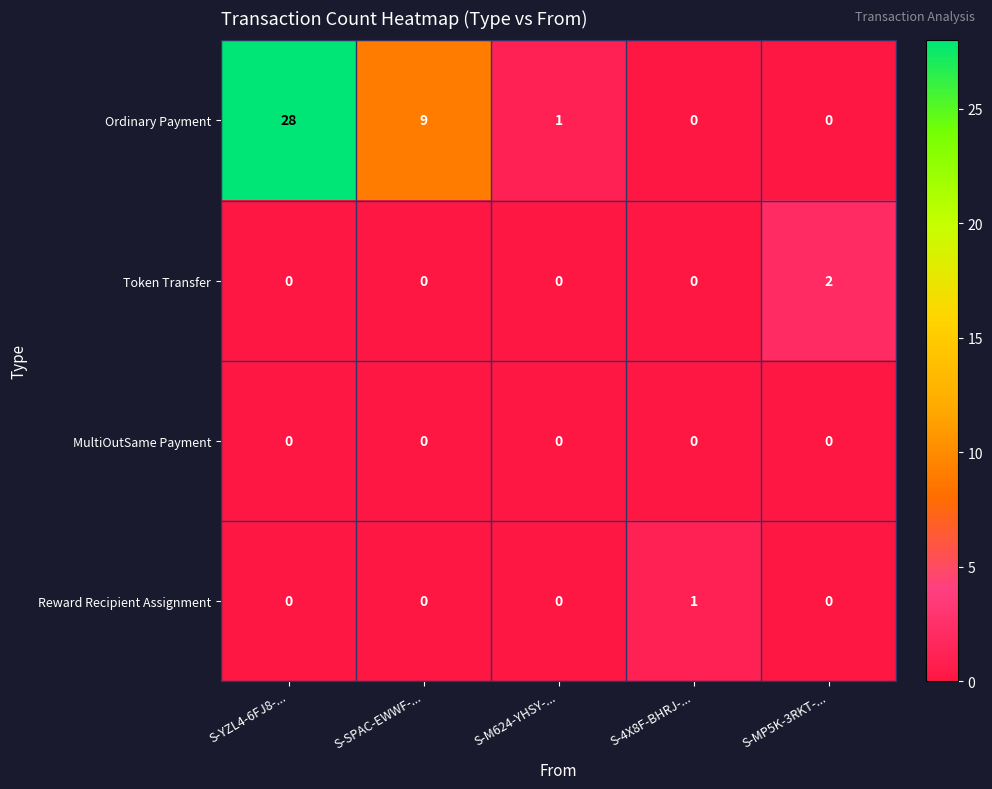

True or false: Ordinary Payment has a value of 9 at S-SPAC-EWWF-....

True